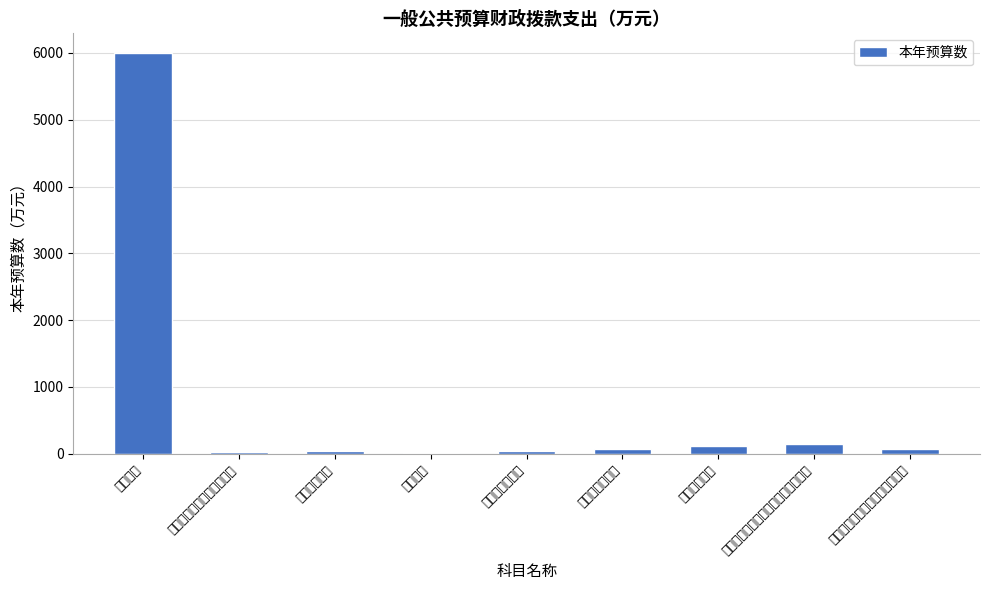

Are the bars grouped side by side (vs. stacked)?

No